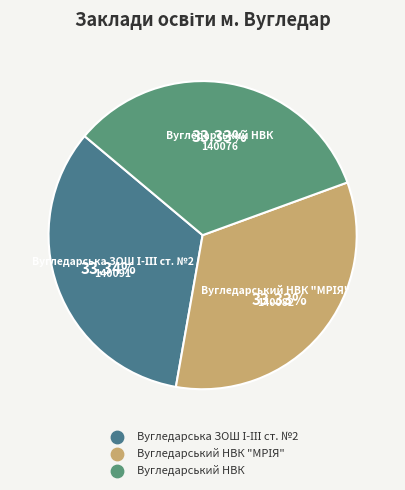

How many segments does this pie chart have?

3